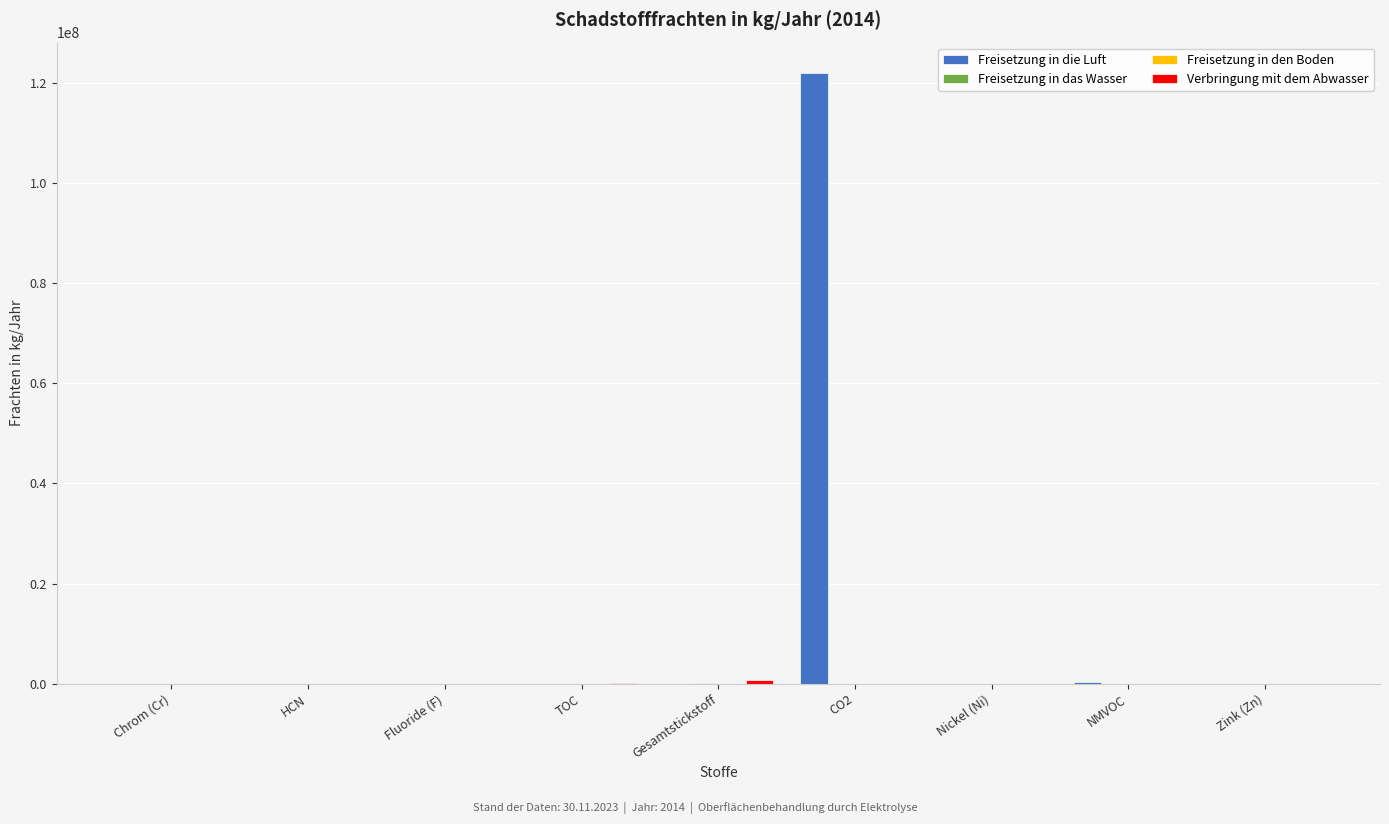

How many groups of bars are there?

9